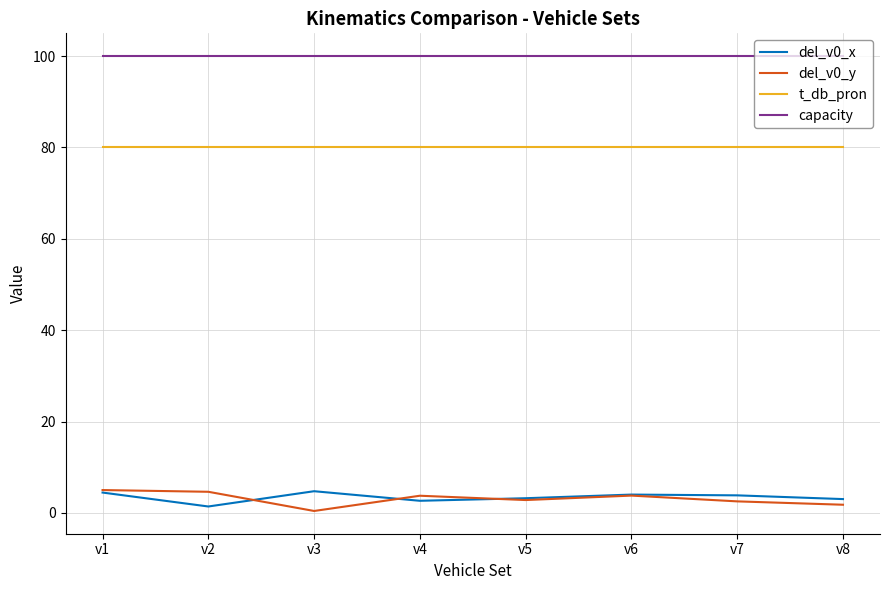

What is the total value across all series at v7?

186.4